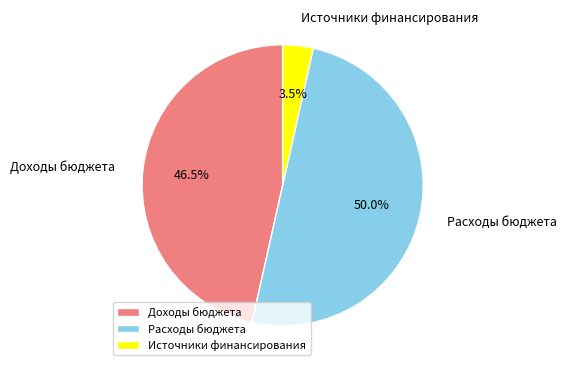

Does Доходы бюджета represent more than half of the total?

No